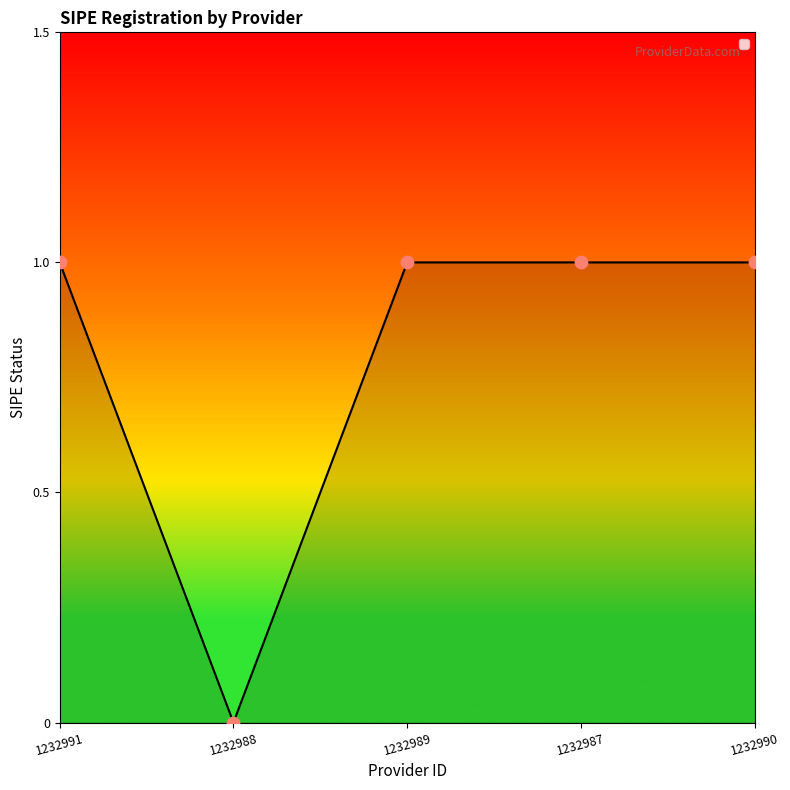

Approximately how many times larger is the value at 1232991 compared to 1232987?

1.0